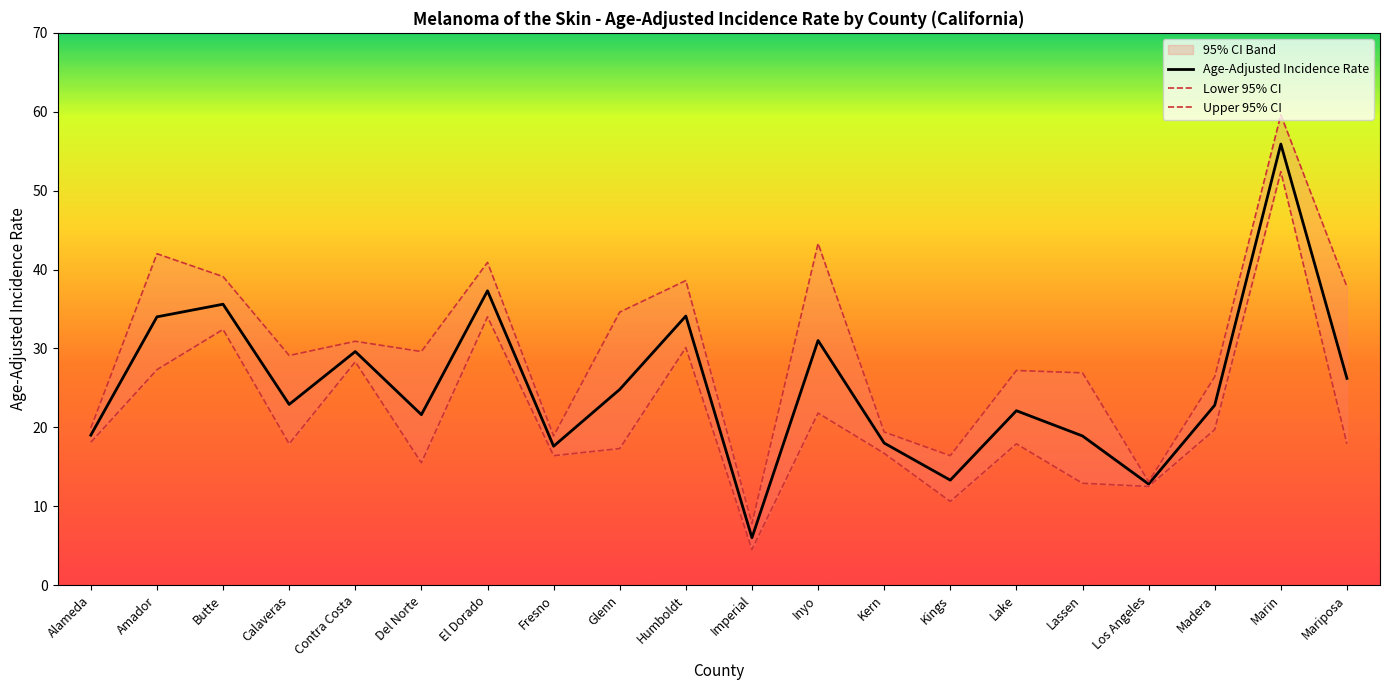

What is the highest value of the Age-Adjusted Incidence Rate series?

55.9